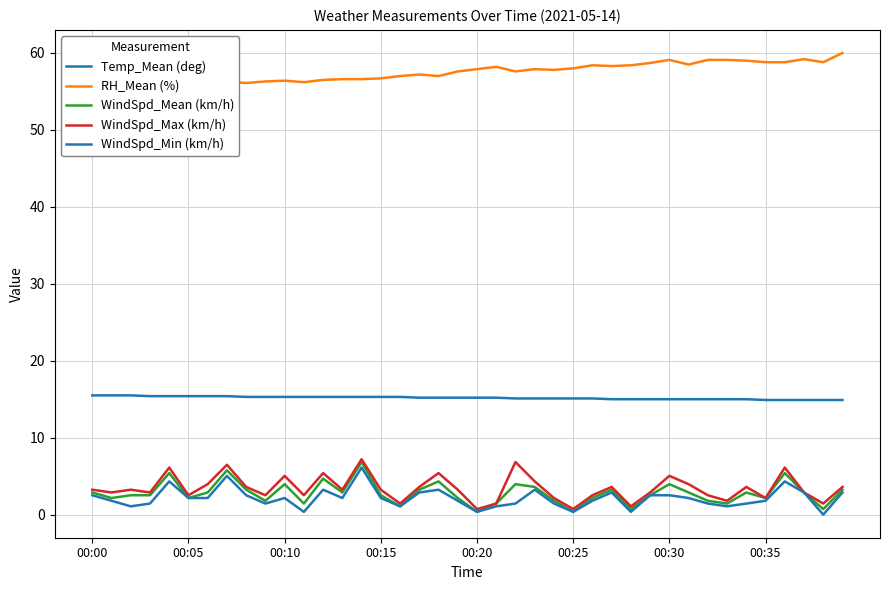

True or false: RH_Mean (%) and WindSpd_Min (km/h) intersect in this chart.

False